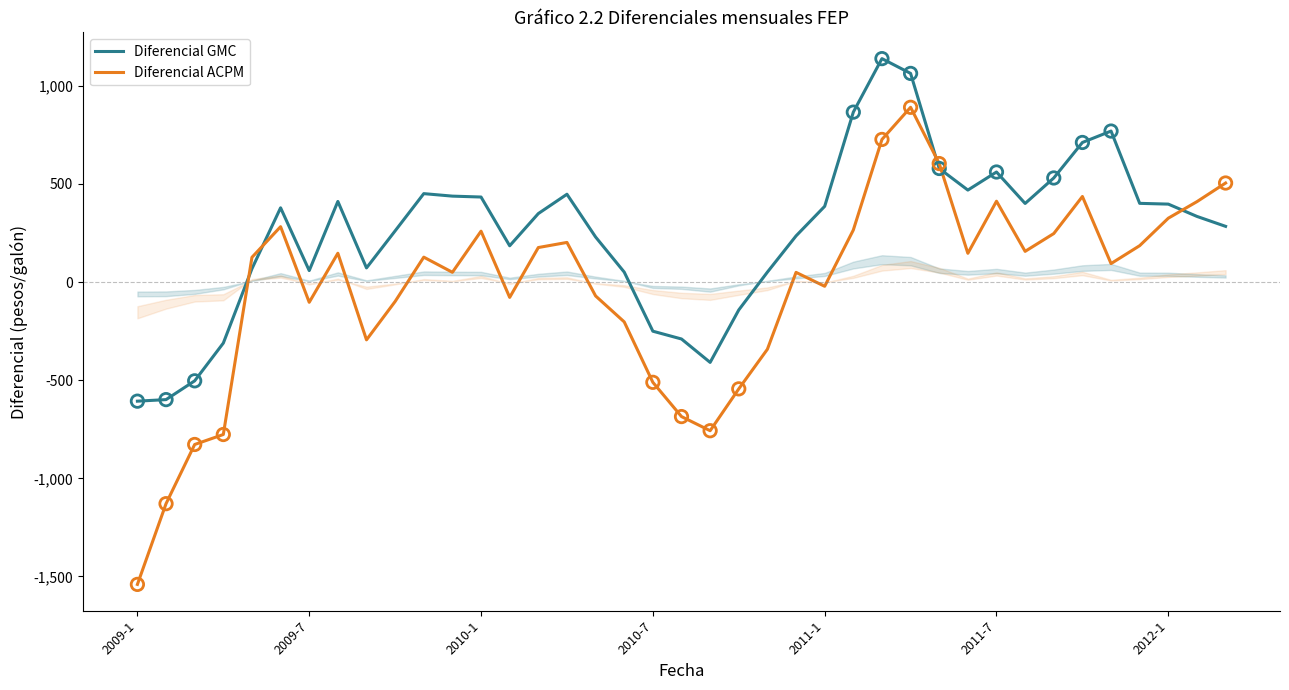

At how many categories does at least one series exceed 56?

29